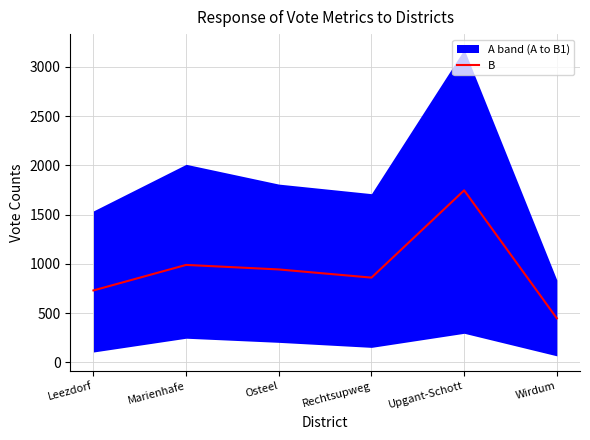

What is the change in value from Leezdorf to Wirdum?

-283